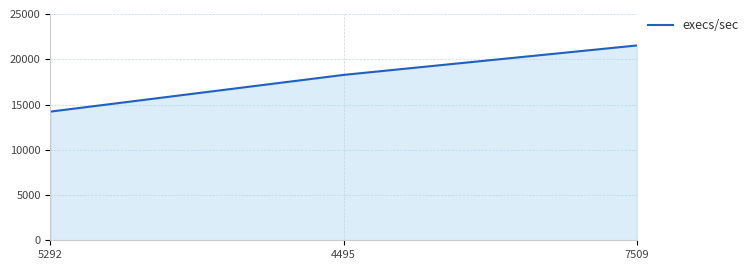

The value at 7509 is 21523. True or false?

True